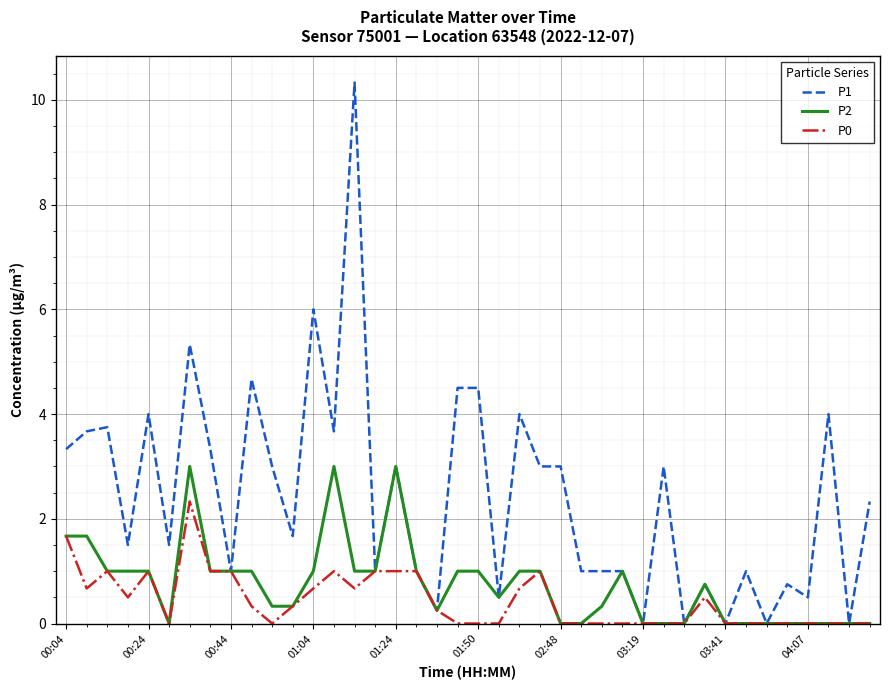

List the series in order of their overall mean, highest first.

P1, P2, P0